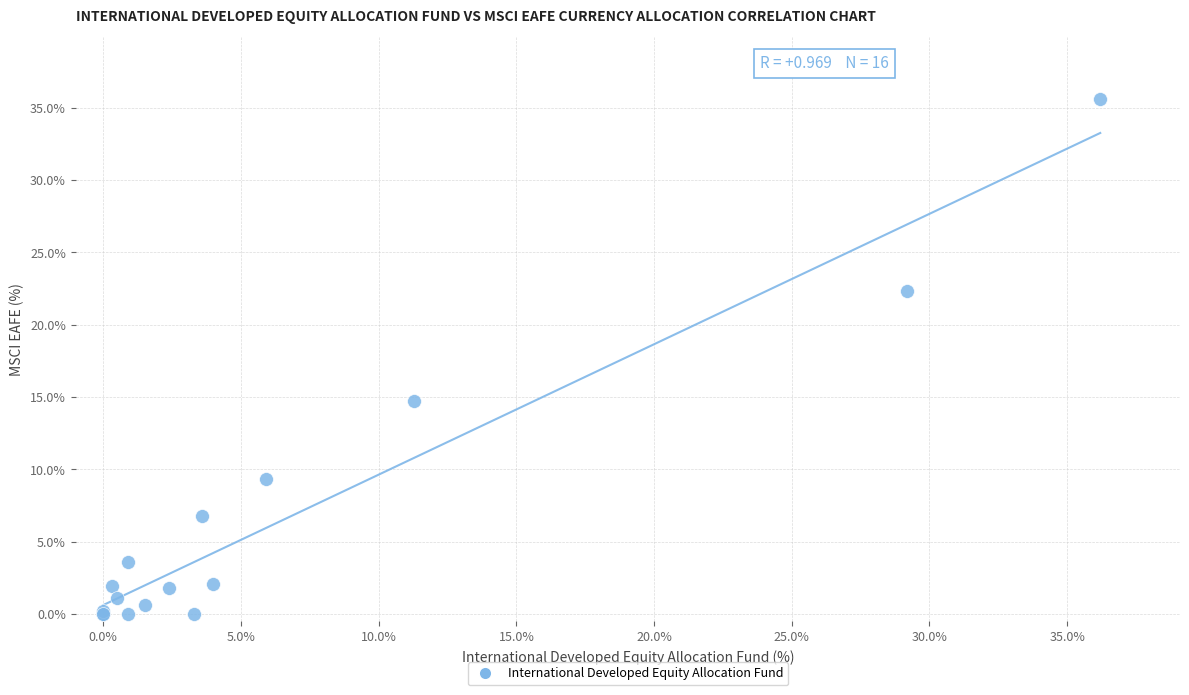

What Y value in the scatter plot is closest to 17?

14.7